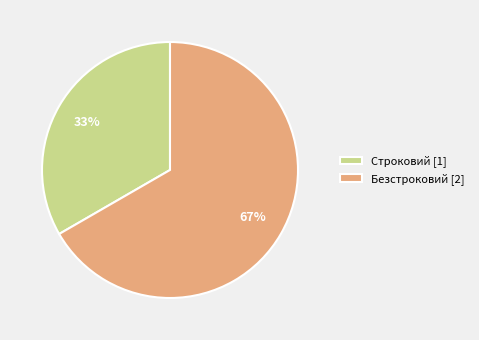

How many slices are in this pie chart?

2